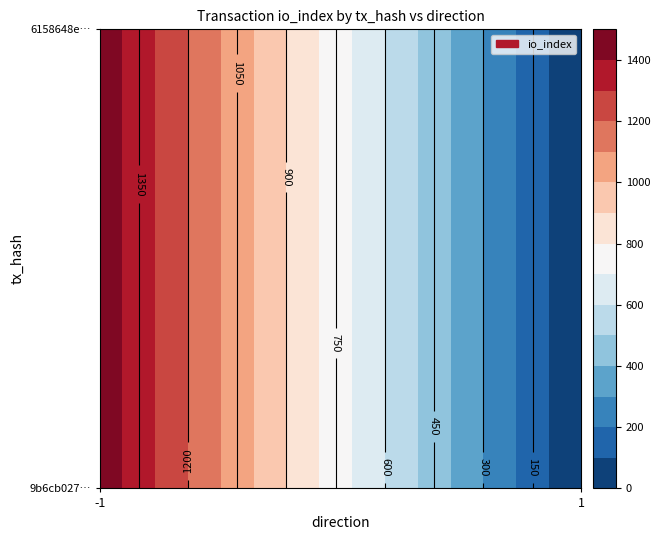

What is the difference between the highest and lowest values at direction?

2